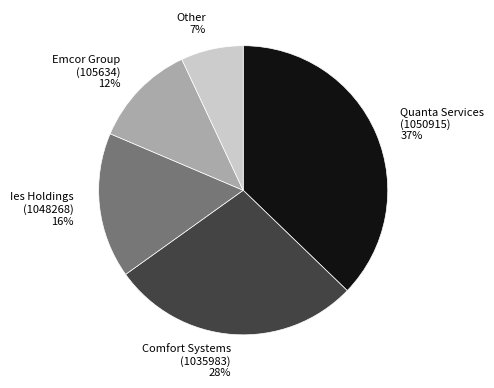

How many segments does this pie chart have?

5